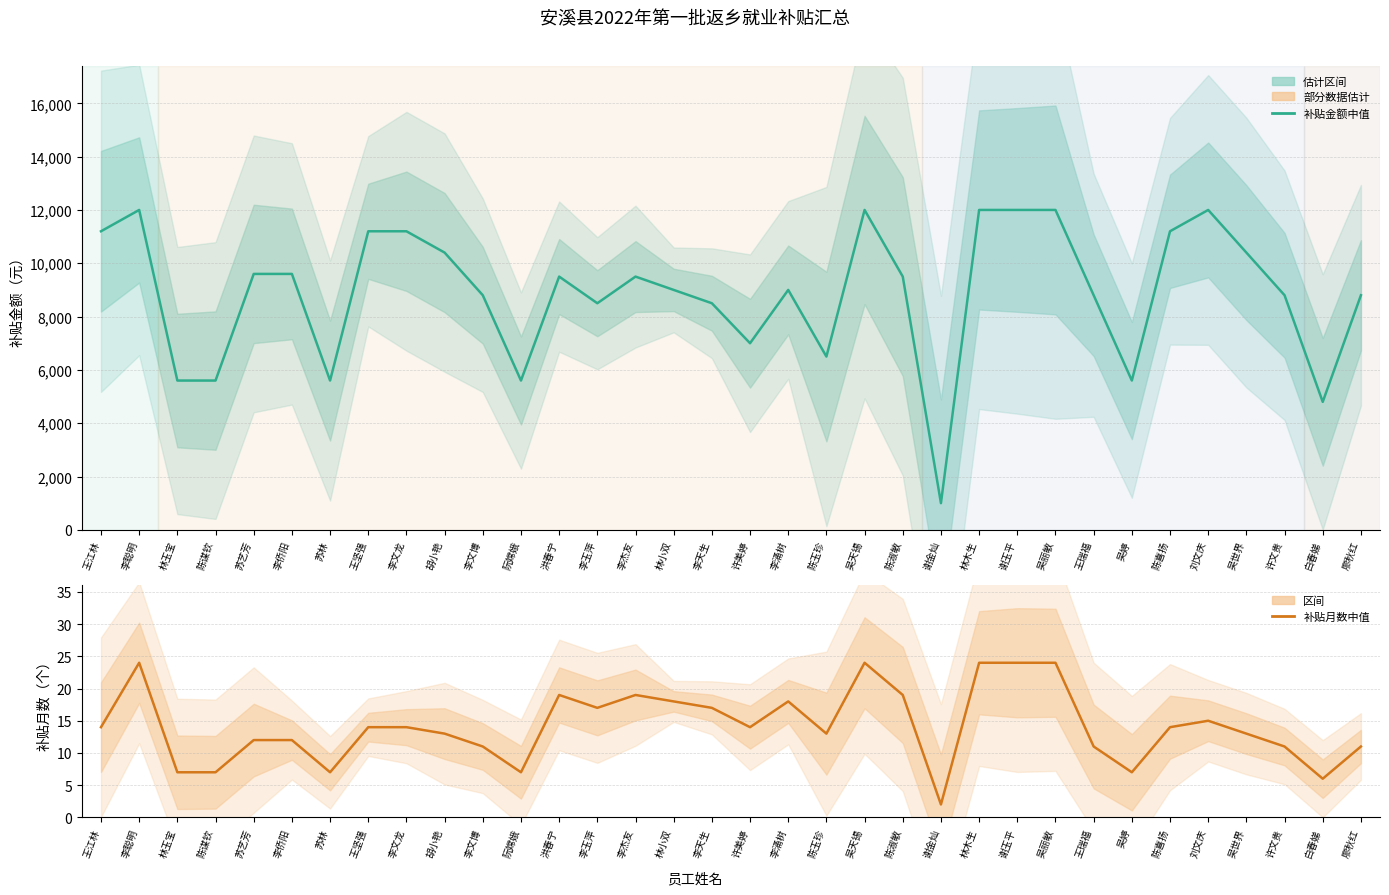

Does the chart have visible grid lines?

Yes